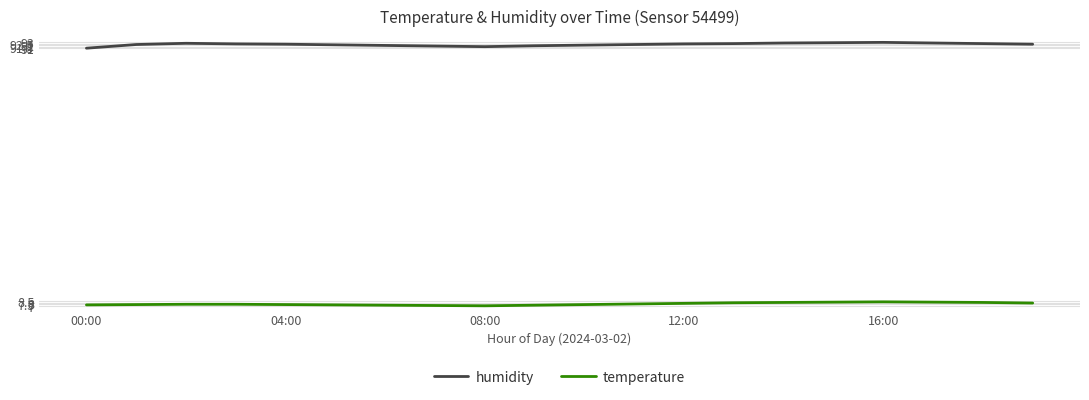

Rank the series by their average value, from highest to lowest.

humidity, temperature